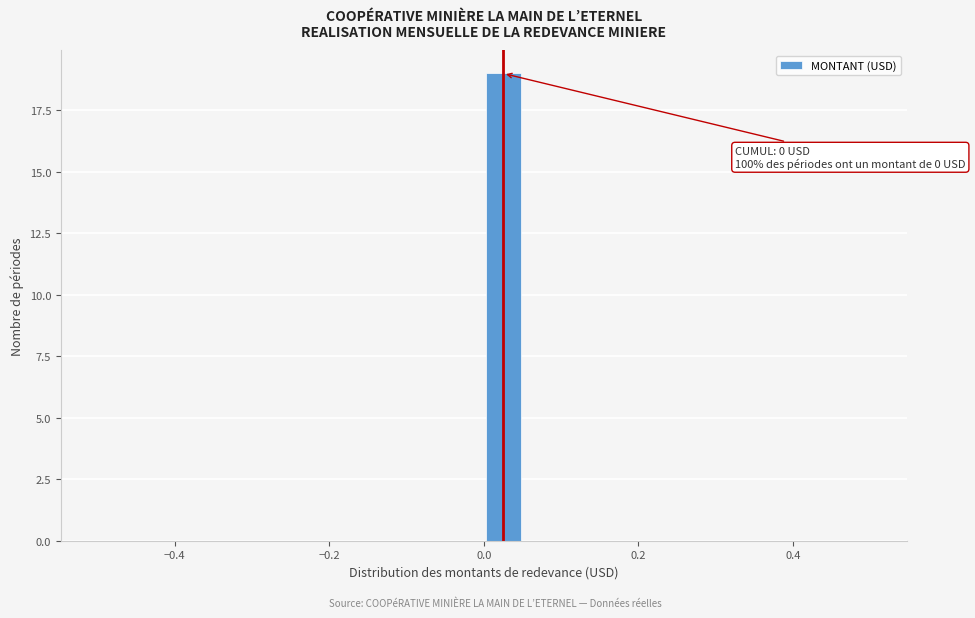

Read against the x-axis, roughly where is the centre of the tallest bar?

0.02